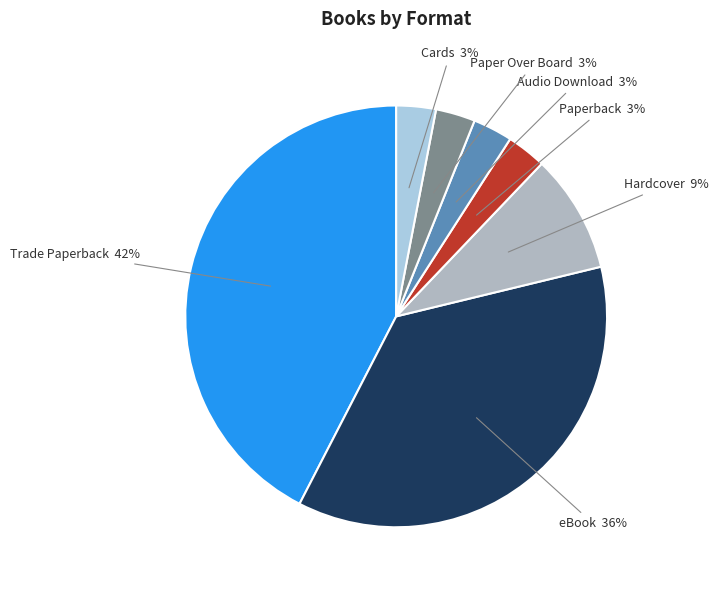

What percentage is the Paperback slice, to the nearest percent?

3%